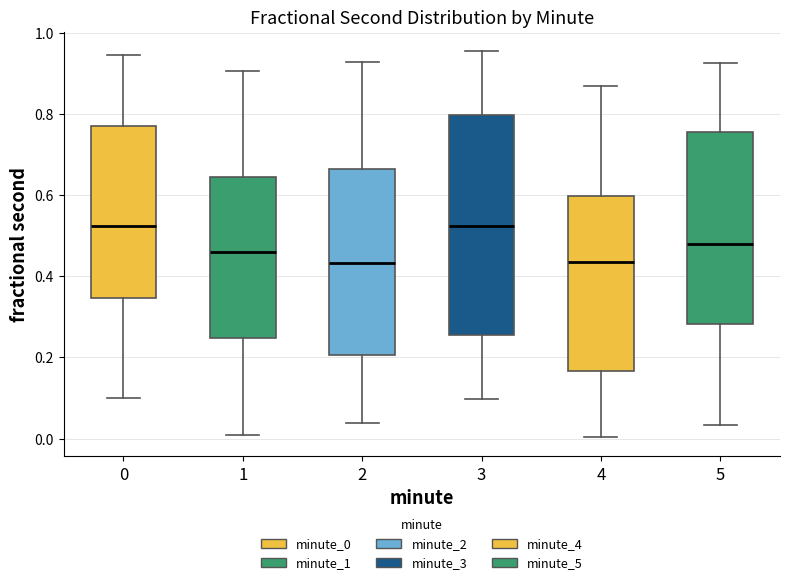

Reading left to right, transcribe this box plot: for each box, give where its median line is, the range the box spans, and where its two whiskers end, as read against the y-axis. The values are not printed on the chart, so give them approximately, as read against the axis.

0: median 0.52, box 0.34 to 0.76, whiskers 0.10 to 0.94
1: median 0.46, box 0.24 to 0.64, whiskers 0.00 to 0.90
2: median 0.44, box 0.20 to 0.66, whiskers 0.04 to 0.92
3: median 0.52, box 0.26 to 0.80, whiskers 0.10 to 0.96
4: median 0.44, box 0.16 to 0.60, whiskers 0.00 to 0.86
5: median 0.48, box 0.28 to 0.76, whiskers 0.04 to 0.92